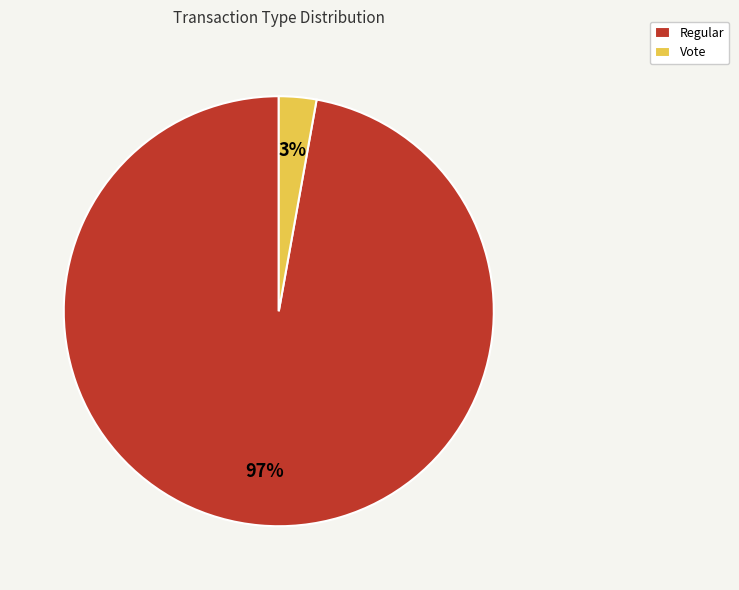

True or false: Regular accounts for 97% of the total.

True